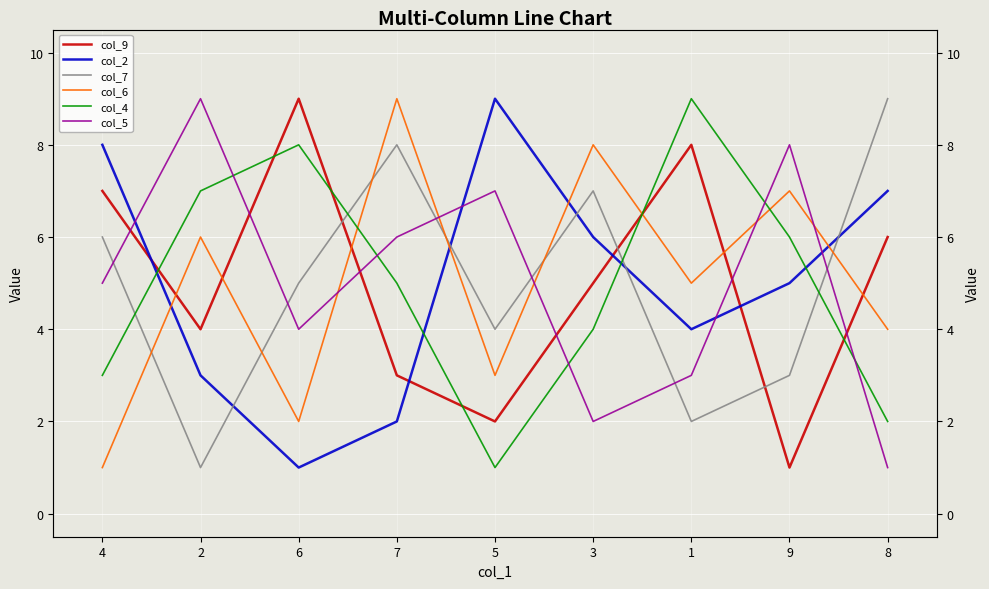

After their last crossing, which series has the higher values: col_7 or col_4?

col_7